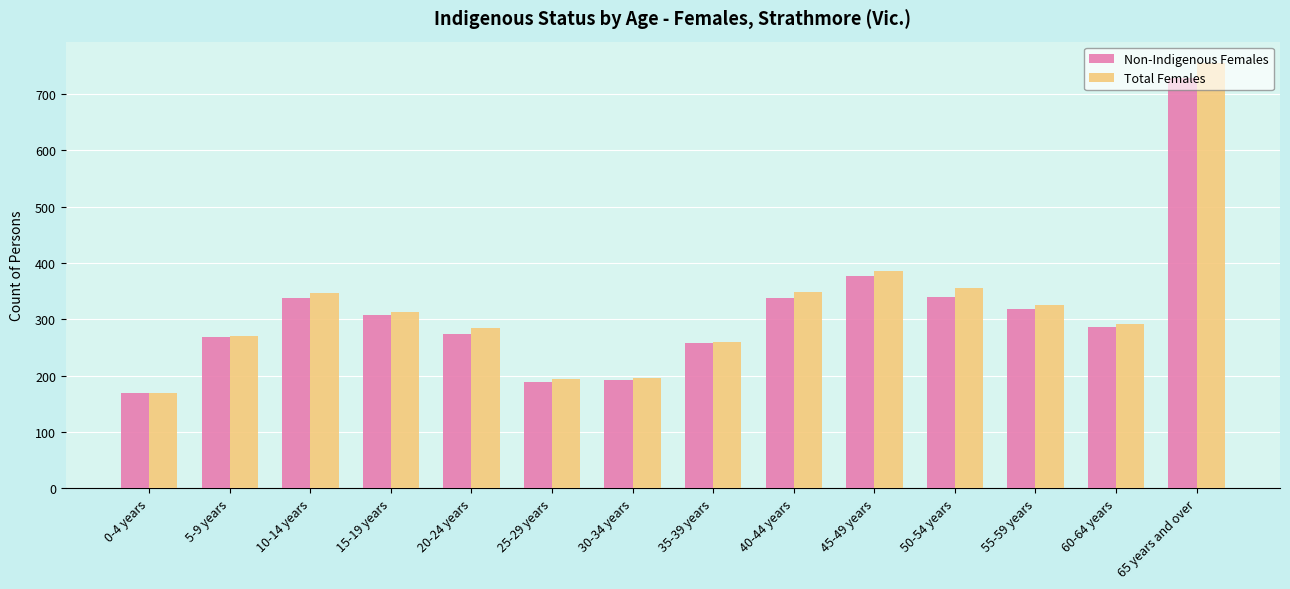

What is the average value of the Total Females series?

321